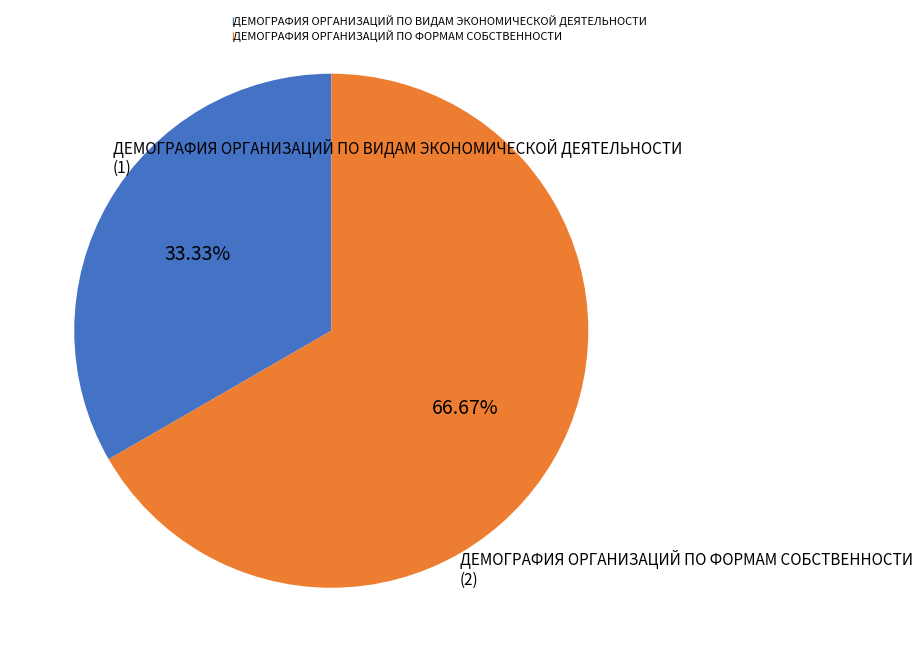

To the nearest percent, what percentage of the pie is ДЕМОГРАФИЯ ОРГАНИЗАЦИЙ ПО ВИДАМ ЭКОНОМИЧЕСКОЙ ДЕЯТЕЛЬНОСТИ?

33%